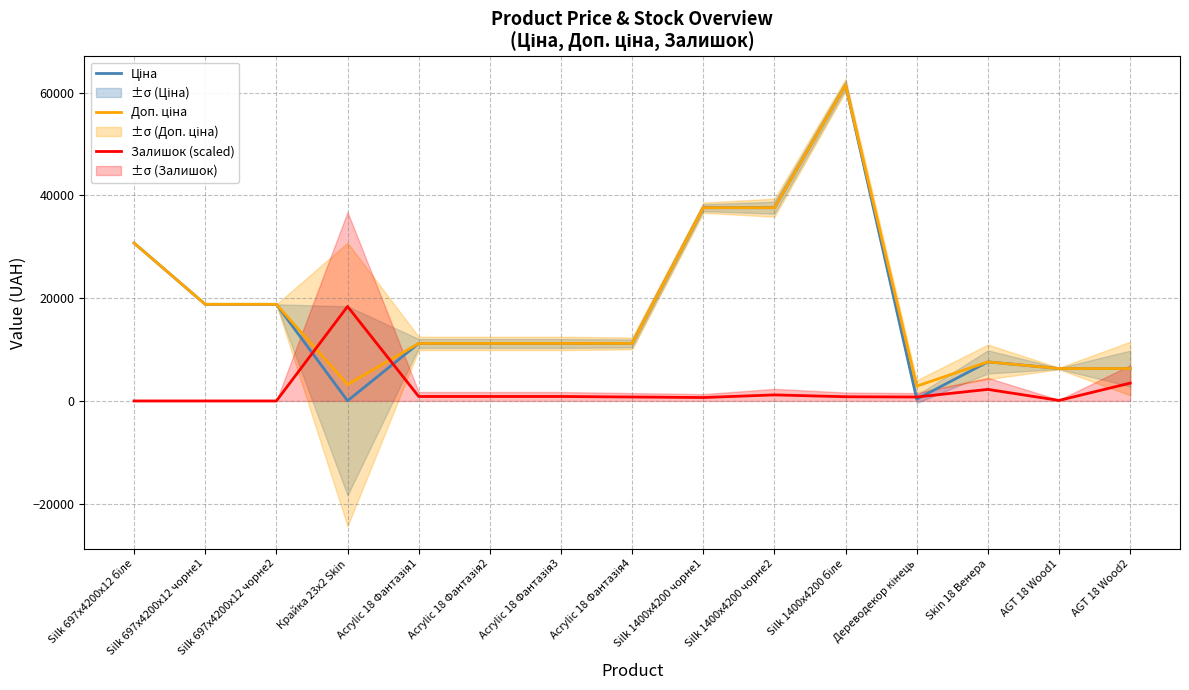

What is the sum of all Ціна values?

270290.8